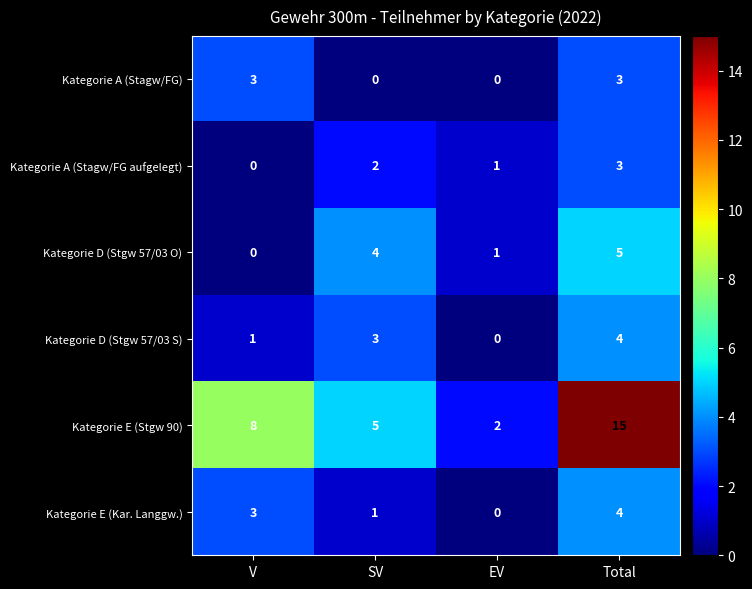

True or false: Kategorie E (Kar. Langgw.) has a value of 1 at V.

False